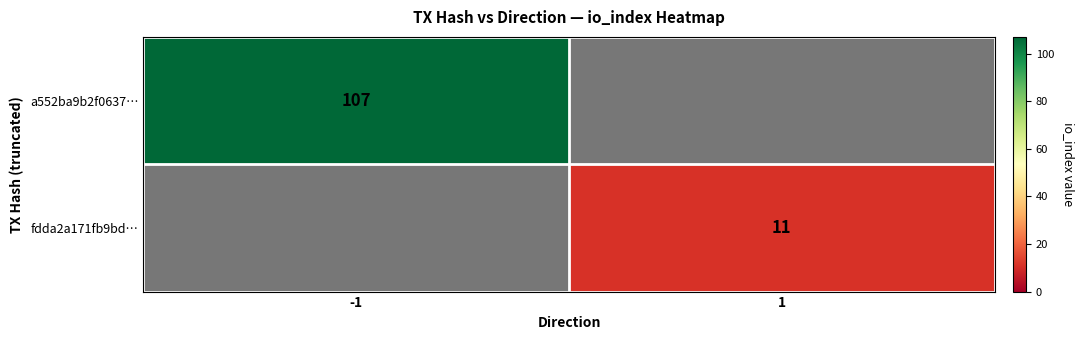

Is it true that fdda2a171fb9bd… equals 5 at 1?

False